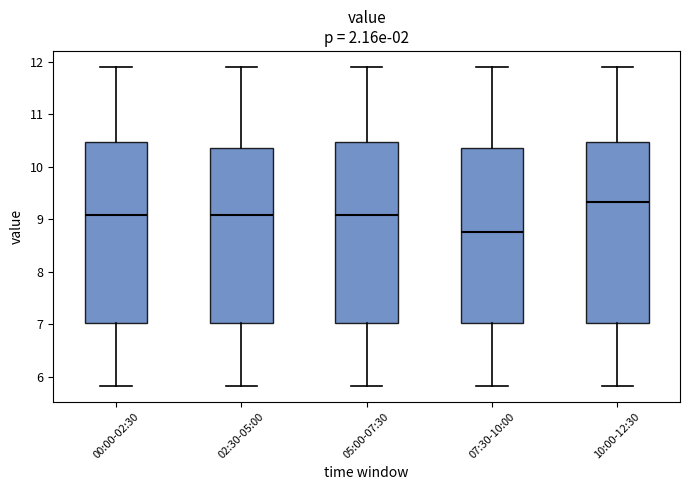

Reading left to right, read every box against the y-axis: the position of its median line, the range the box covers, and the ends of its whiskers. The values are not printed on the chart, so give them approximately, as read against the axis.

00:00-02:30: median 9.1, box 7.0 to 10.5, whiskers 5.8 to 11.9
02:30-05:00: median 9.1, box 7.0 to 10.4, whiskers 5.8 to 11.9
05:00-07:30: median 9.1, box 7.0 to 10.5, whiskers 5.8 to 11.9
07:30-10:00: median 8.8, box 7.0 to 10.4, whiskers 5.8 to 11.9
10:00-12:30: median 9.3, box 7.0 to 10.5, whiskers 5.8 to 11.9